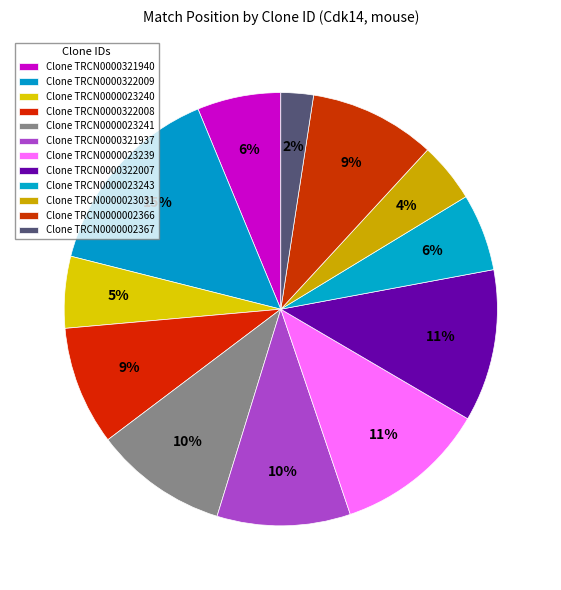

What is the smallest slice in the pie chart?

TRCN0000002367